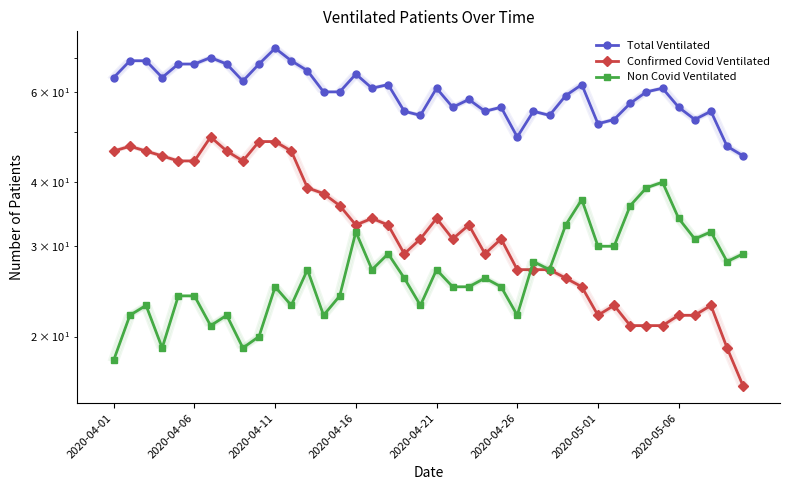

How many data points in Non Covid Ventilated are less than 26?

19